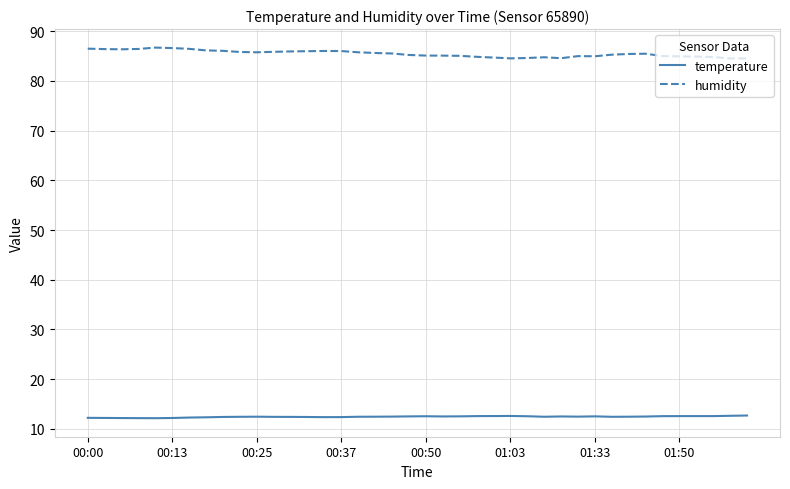

What is the average value of the humidity series?

85.5